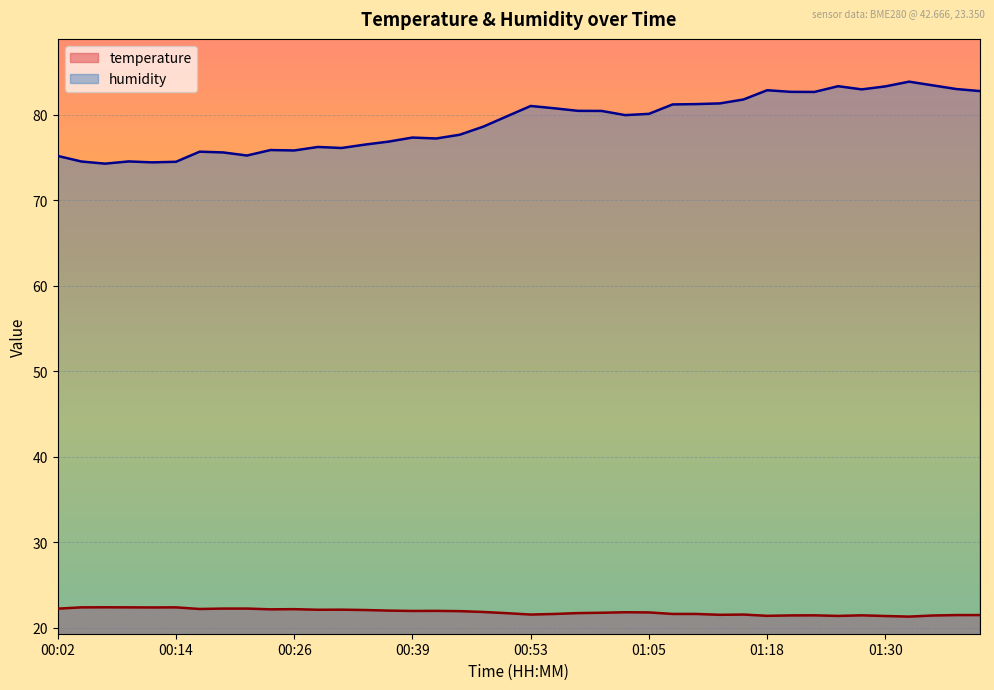

Which category has the lowest value in the humidity series?

00:07